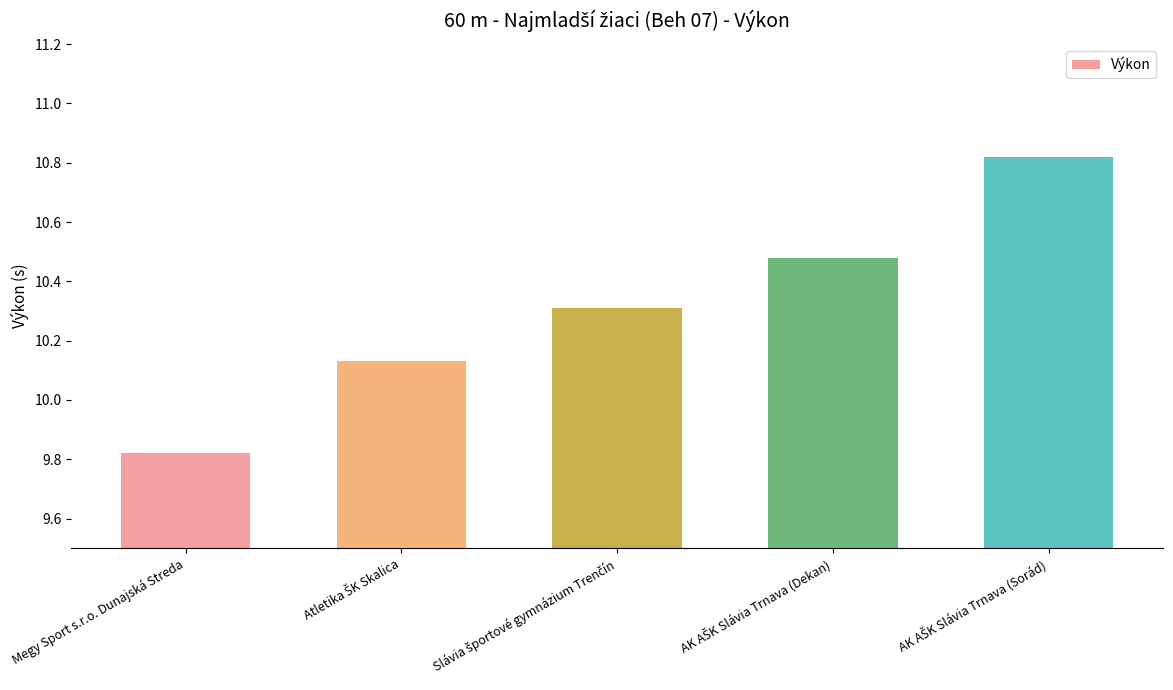

How many values are between 10 and 11?

4